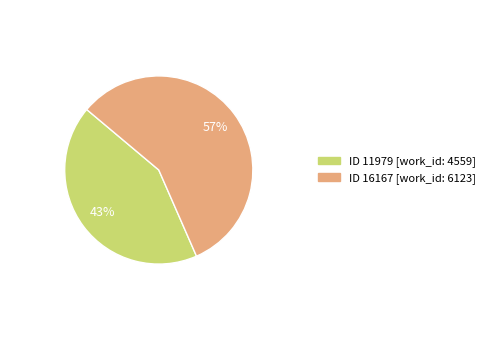

To the nearest percent, what is the average slice percentage?

50%